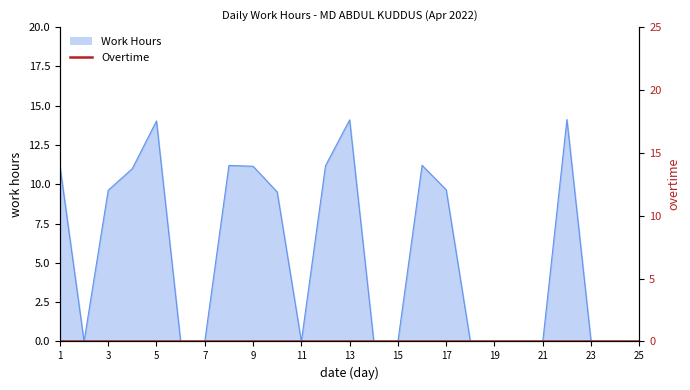

Rank the categories by value from highest to lowest.

22, 13, 5, 16, 8, 1, 12, 9, 4, 17, 3, 10, 2, 6, 7, 11, 14, 15, 18, 19, 20, 21, 23, 24, 25